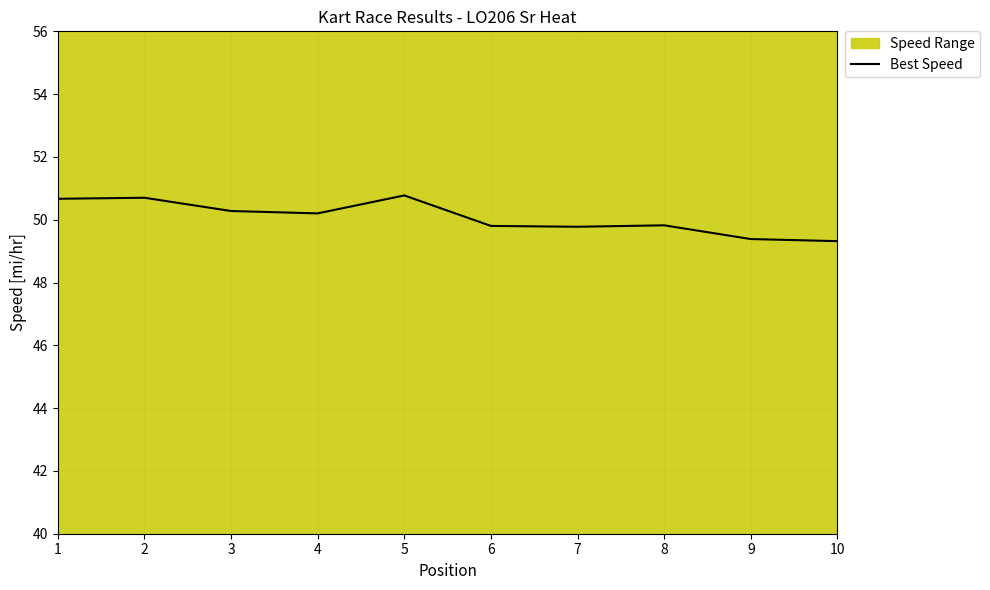

At which category does the data reach its first local valley?

4